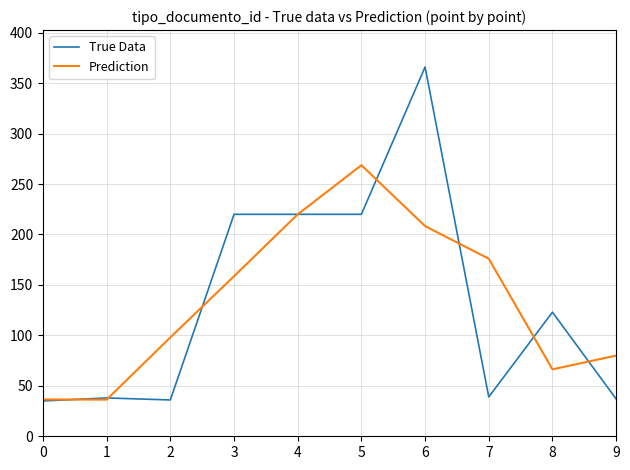

The True Data series shows 181.0 at 6. True or false?

False